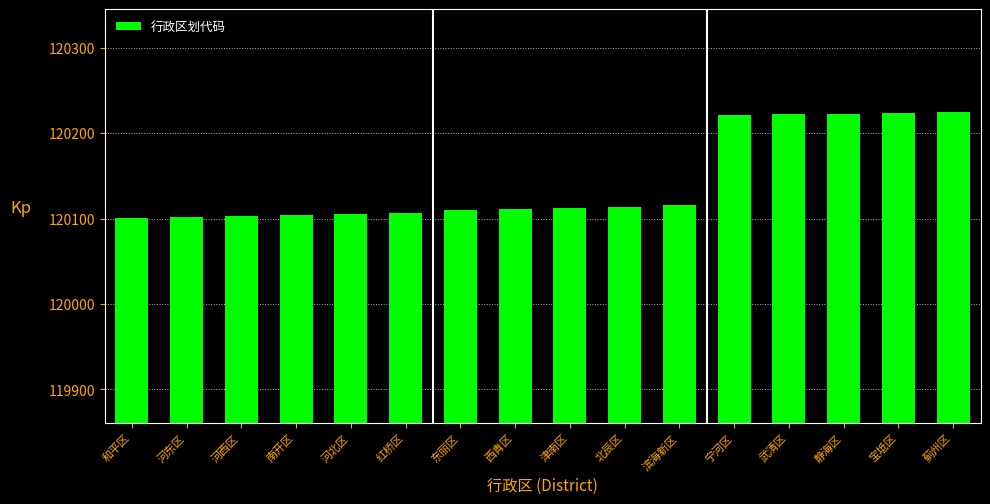

What is the change in value from 河西区 to 红桥区?

+3